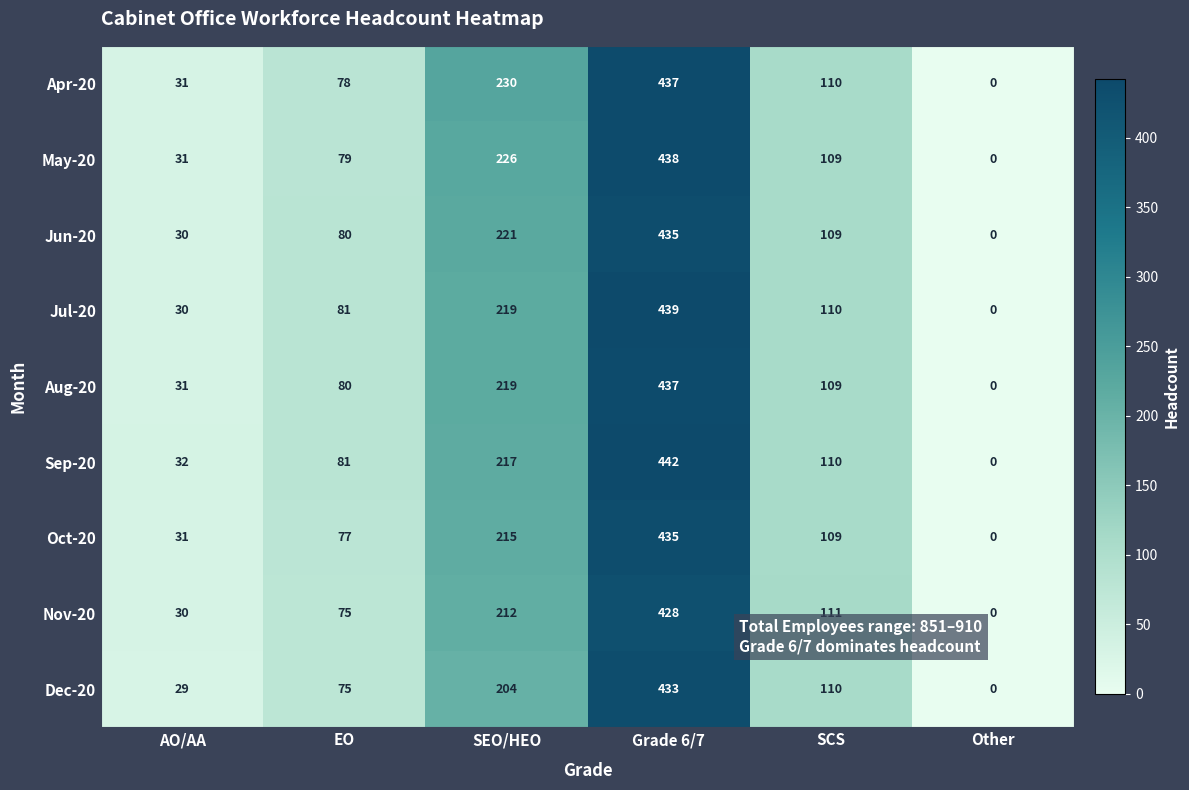

Where does the Aug-20 series first go above 109?

SEO/HEO